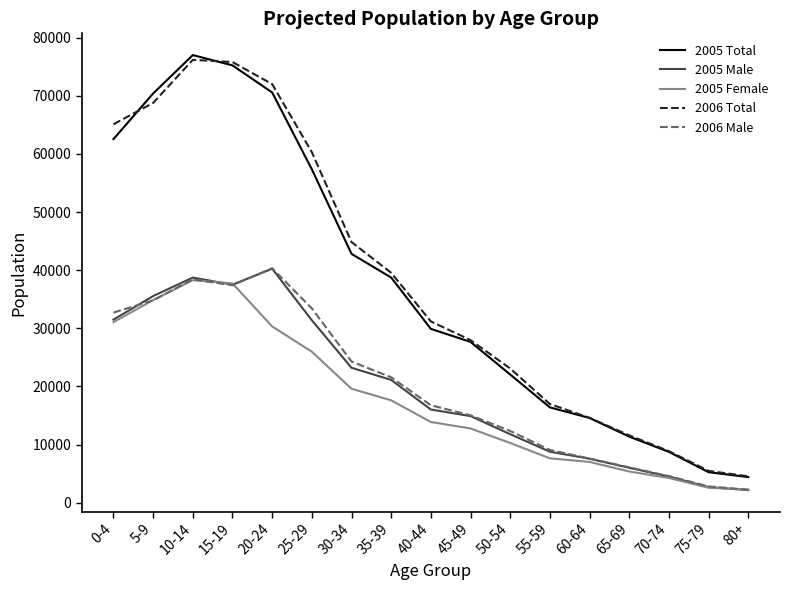

How many lines are shown in the chart?

5